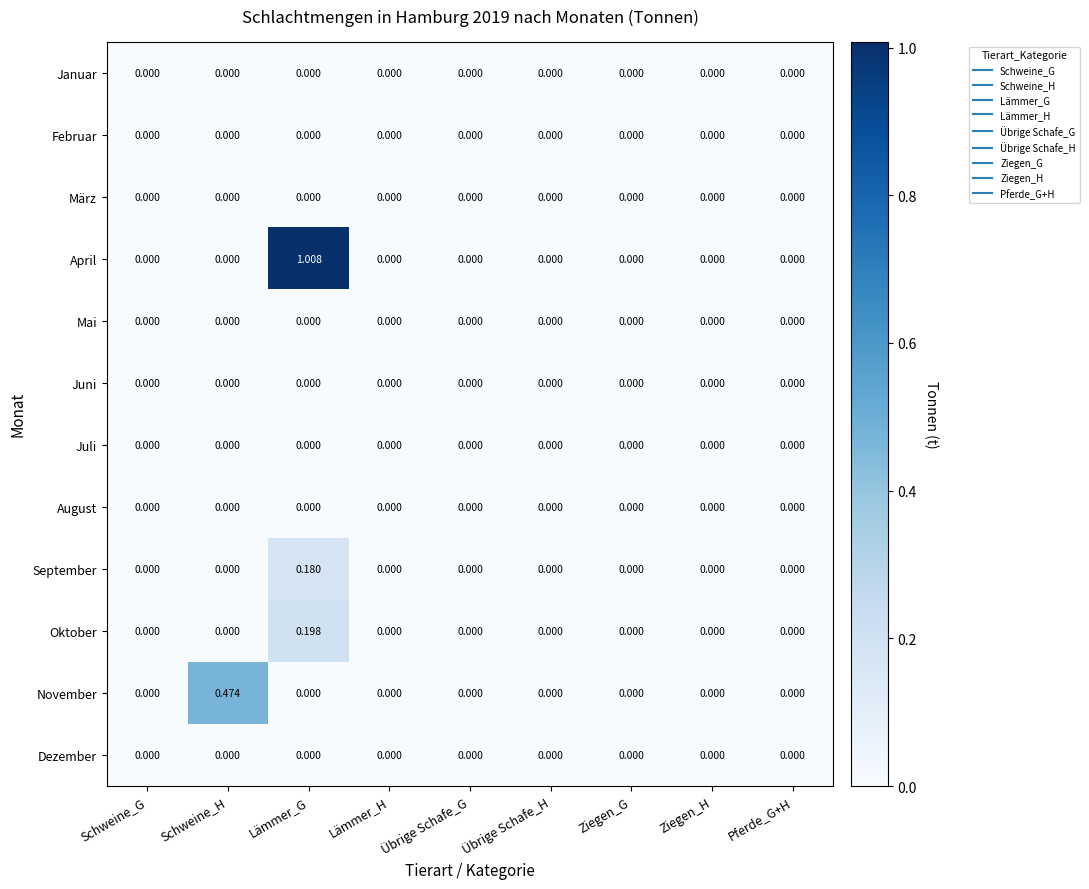

Which label corresponds to the largest value in the chart?

Lämmer_G